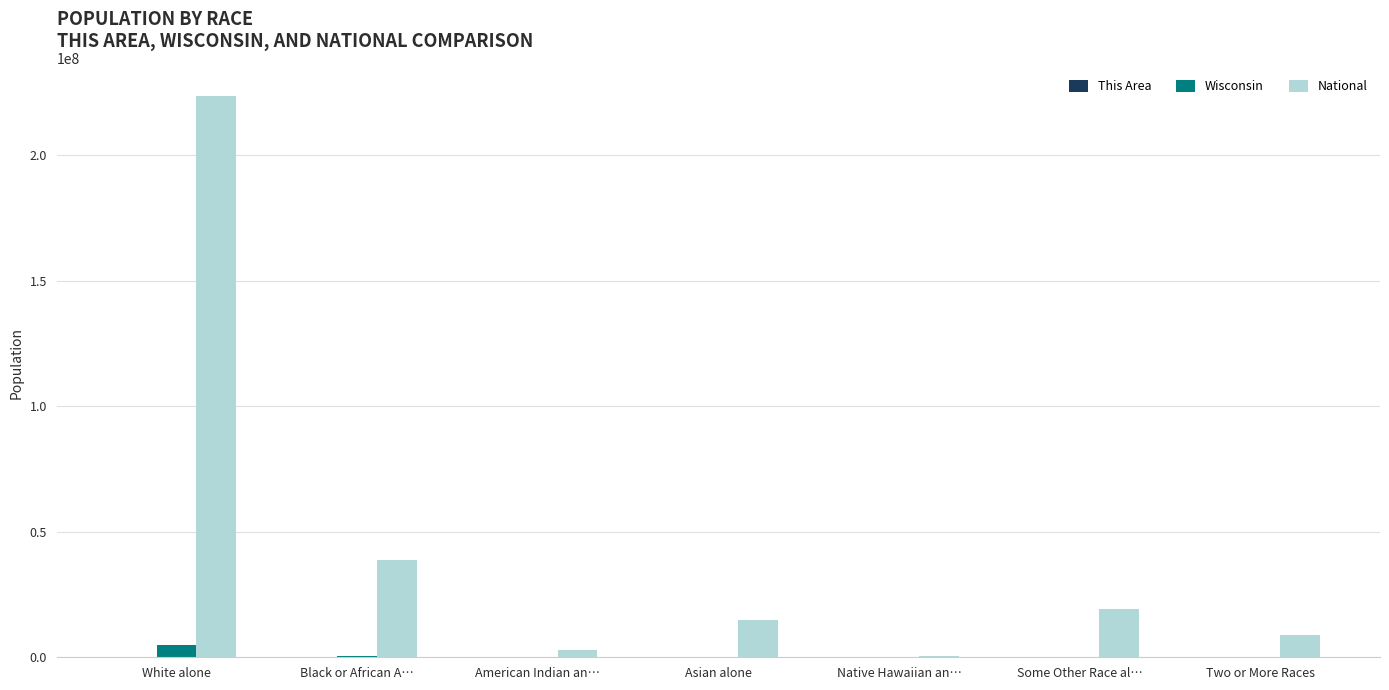

Which category has the highest value in the Wisconsin series?

White alone